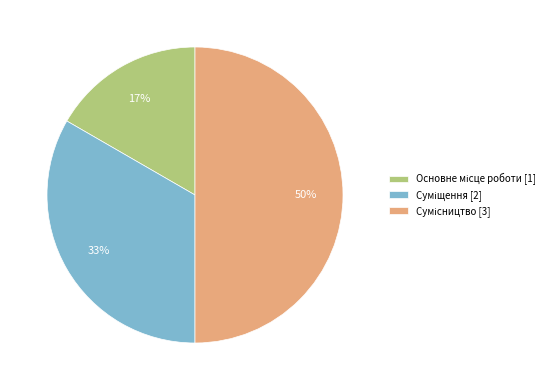

To the nearest percent, what is the average slice percentage?

33%